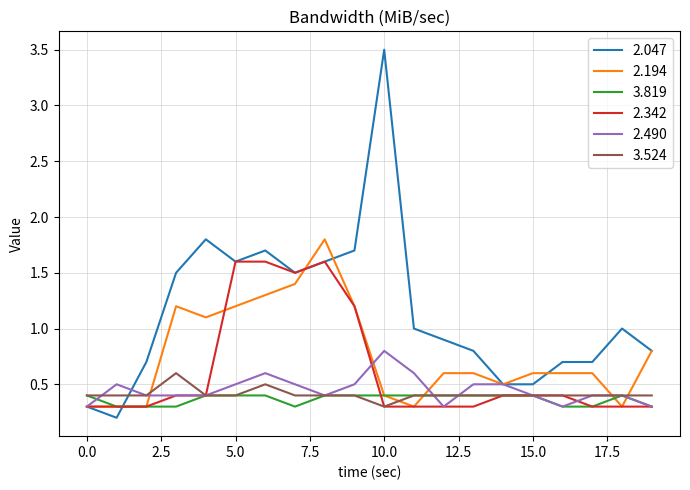

Which series has the largest total across all categories?

2.047